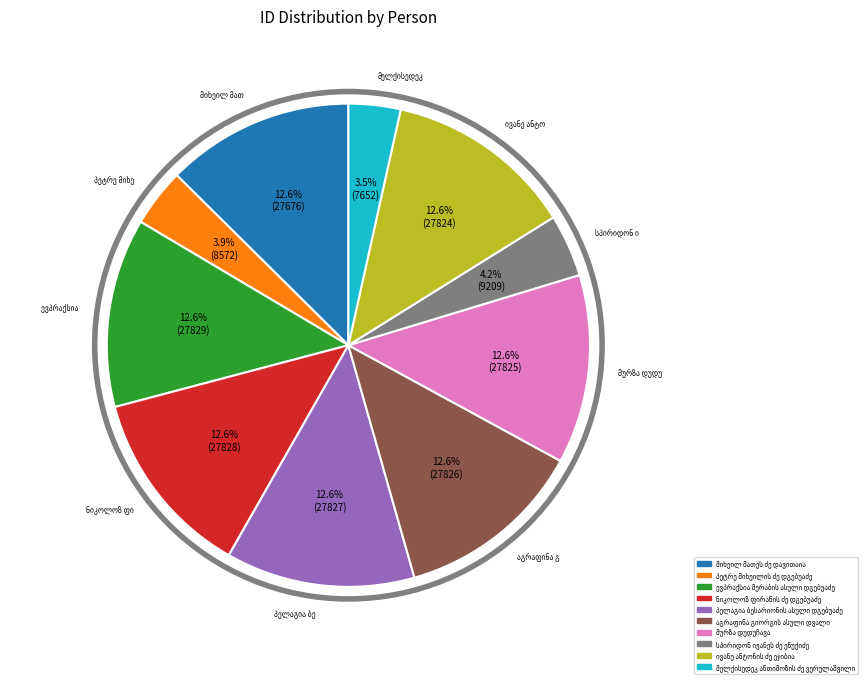

Does any single category account for the majority?

No